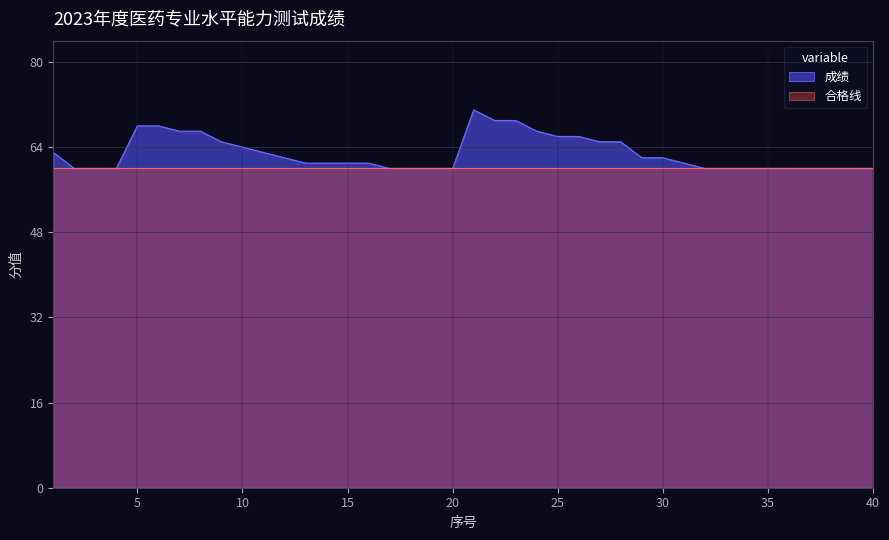

True or false: the data shows 0.8 at 30.

True